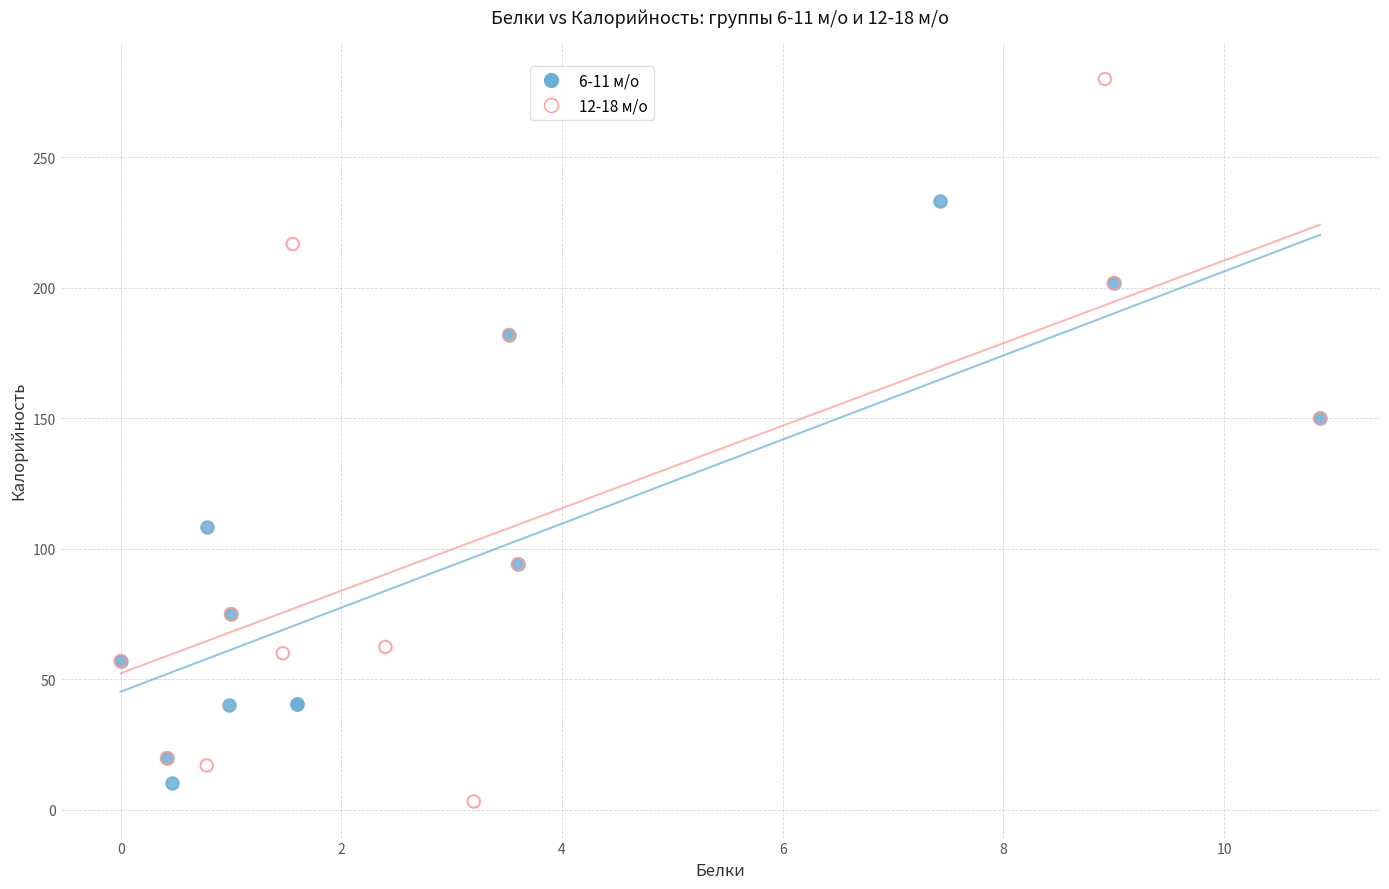

What are all the series names shown in the legend?

6-11 м/о, 12-18 м/о